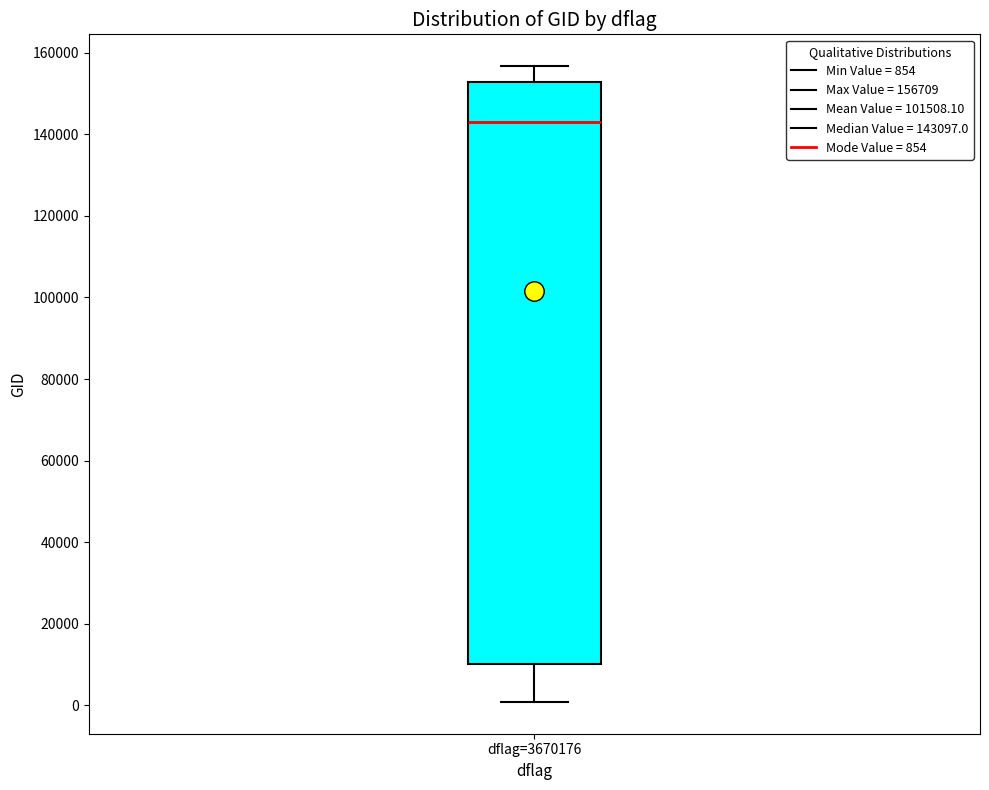

Where is the upper edge of the box for dflag=3670176 on the y-axis? The values are not printed on the chart, so give them approximately, as read against the axis.

152000